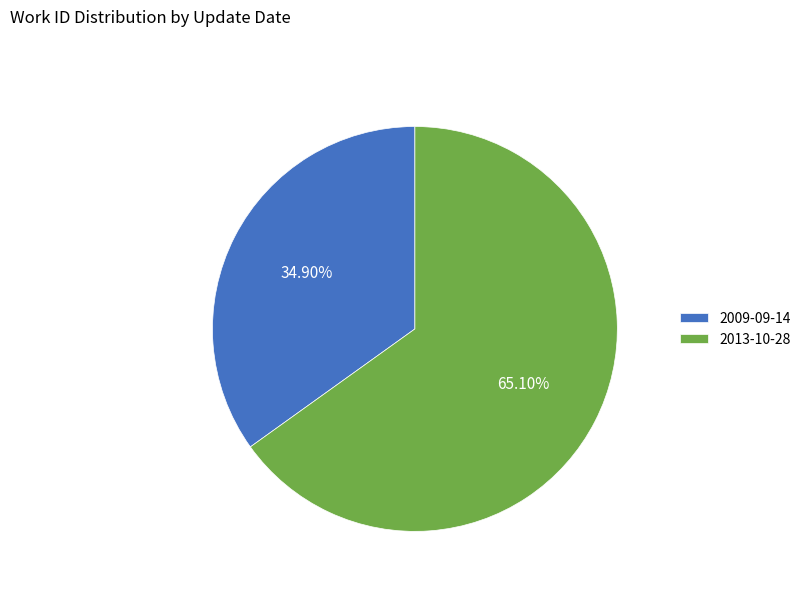

What portion of the pie excludes 2009-09-14?

65.1%